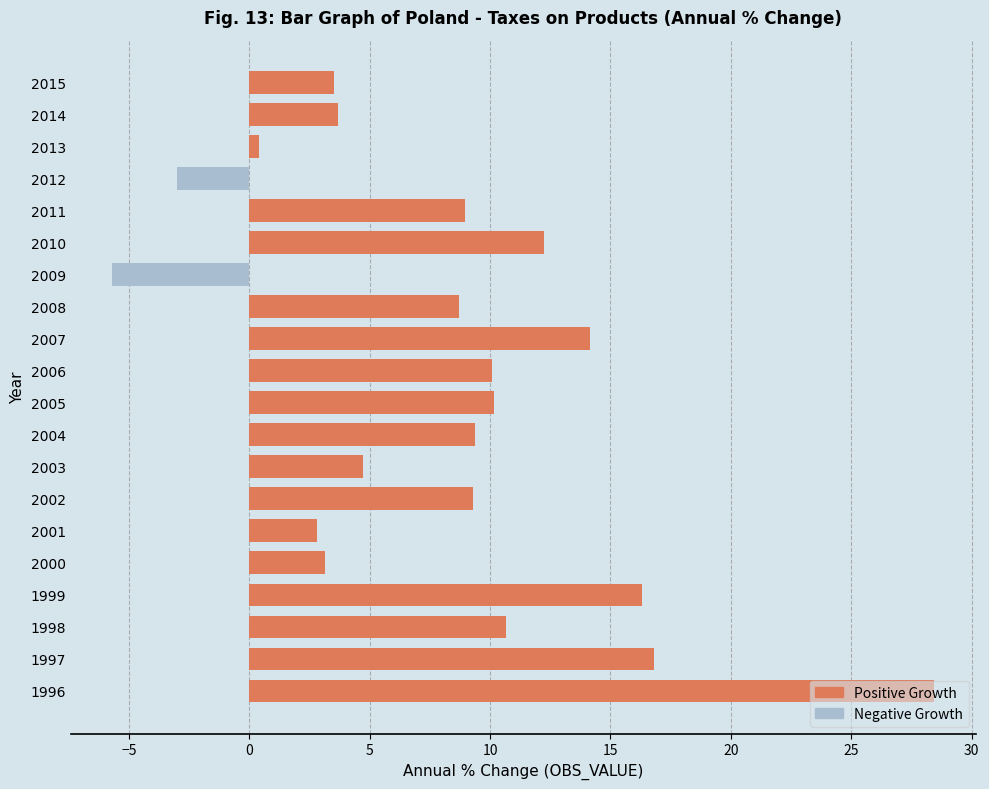

What is the maximum value shown in the chart?

28.5